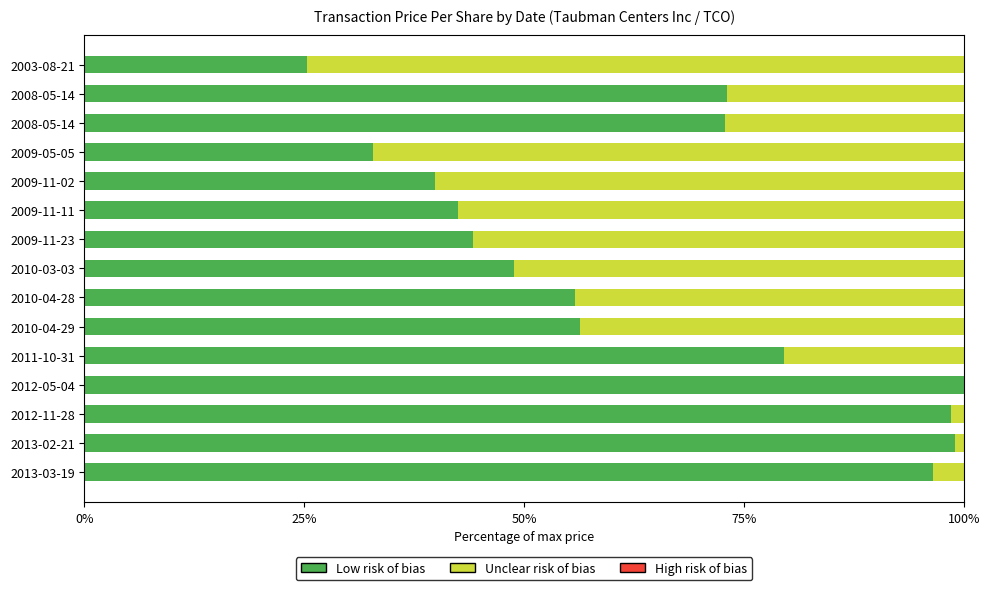

How many categories are shown in the chart?

15